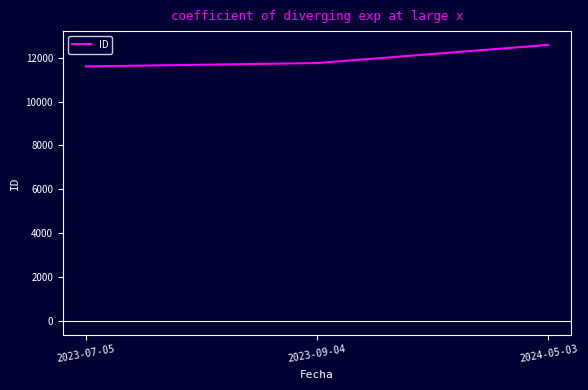

Rank the categories by value from lowest to highest.

2023-07-05, 2023-09-04, 2024-05-03